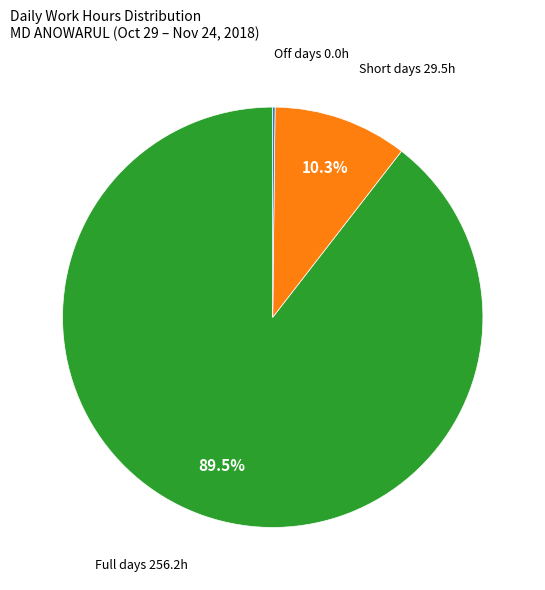

Does any single category account for the majority?

Yes